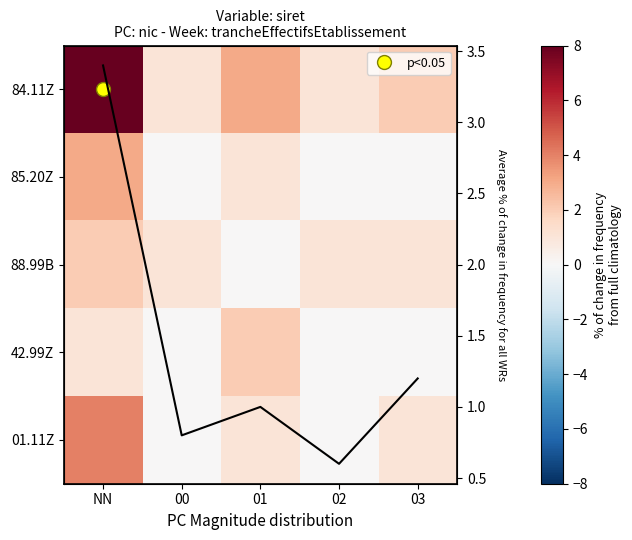

How many values in the 84.11Z series exceed 2?

2